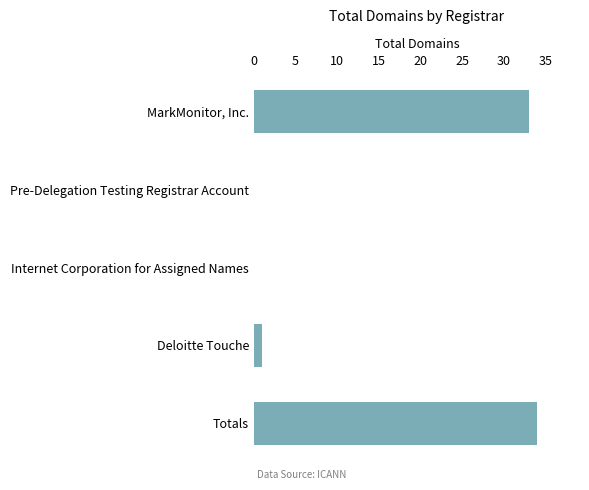

Are the bars horizontal?

Yes